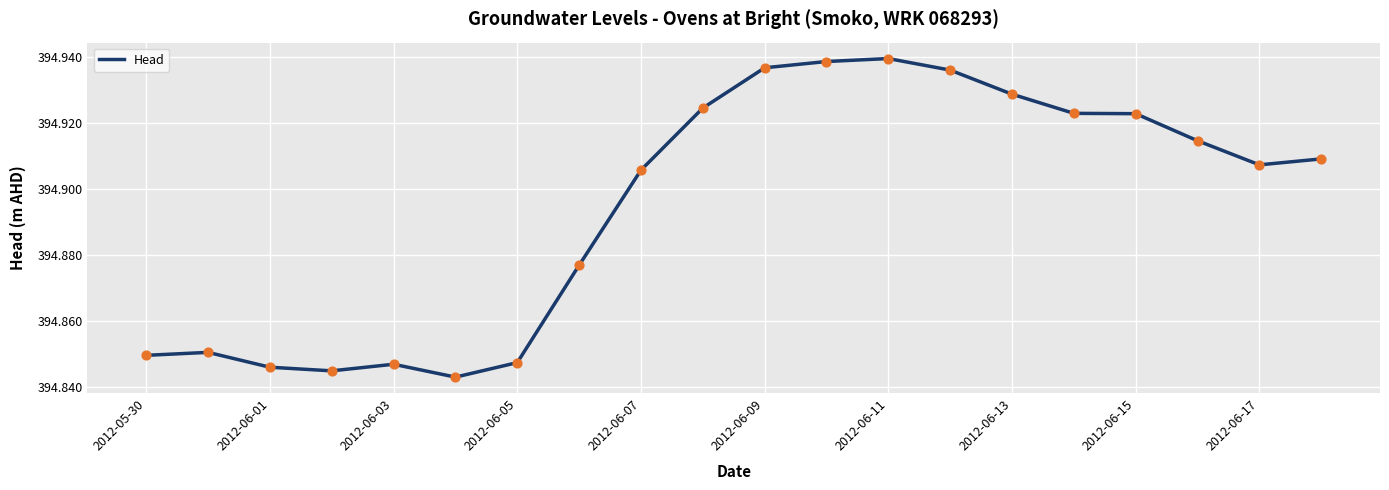

Does the chart have visible grid lines?

Yes